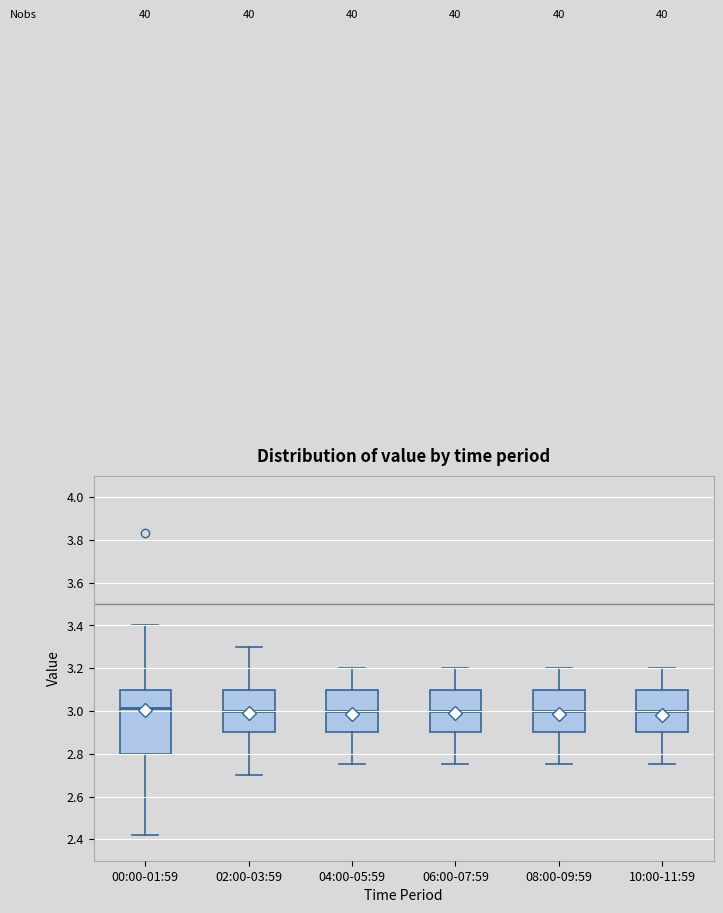

Which box is the tallest, from its lower edge to its upper edge?

00:00-01:59